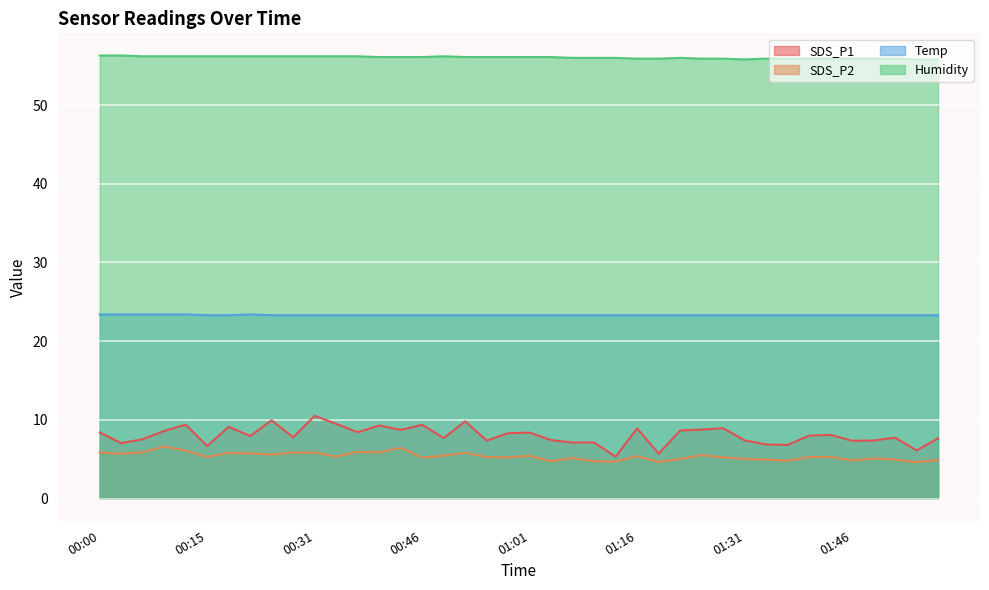

How many lines are shown in the chart?

4